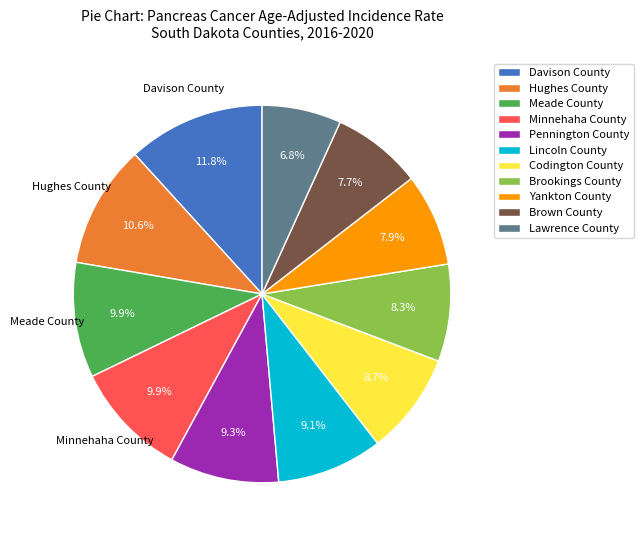

What percentage is the Meade County slice, to the nearest percent?

10%